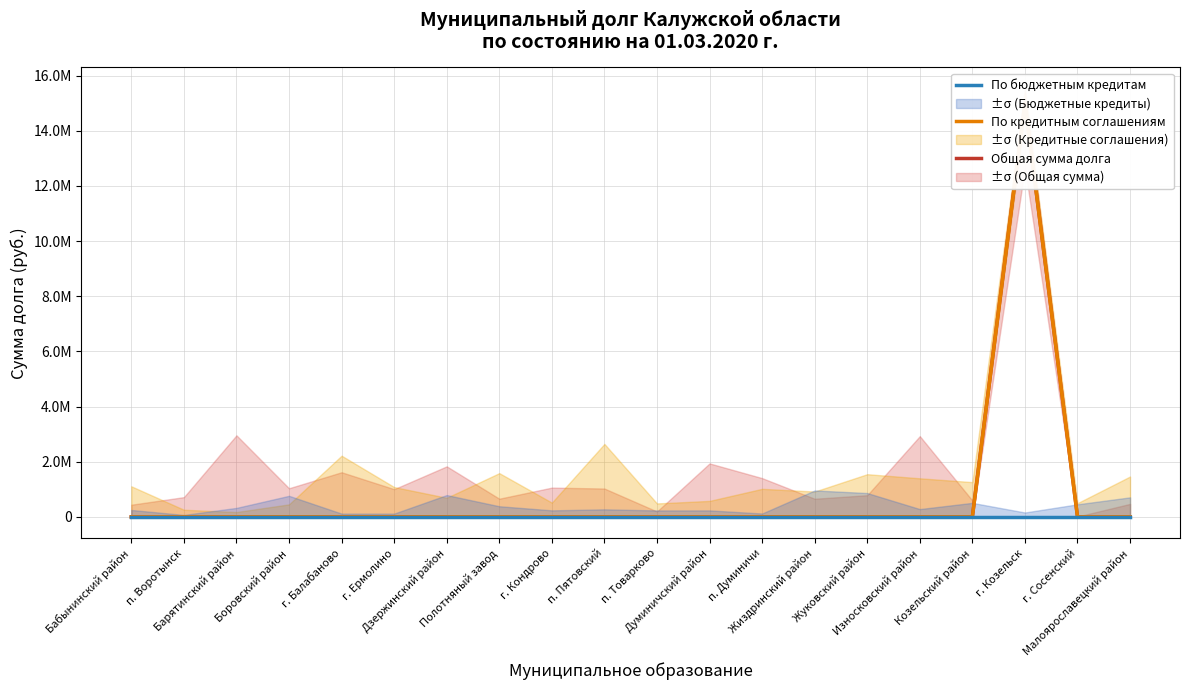

How many lines are shown in the chart?

3